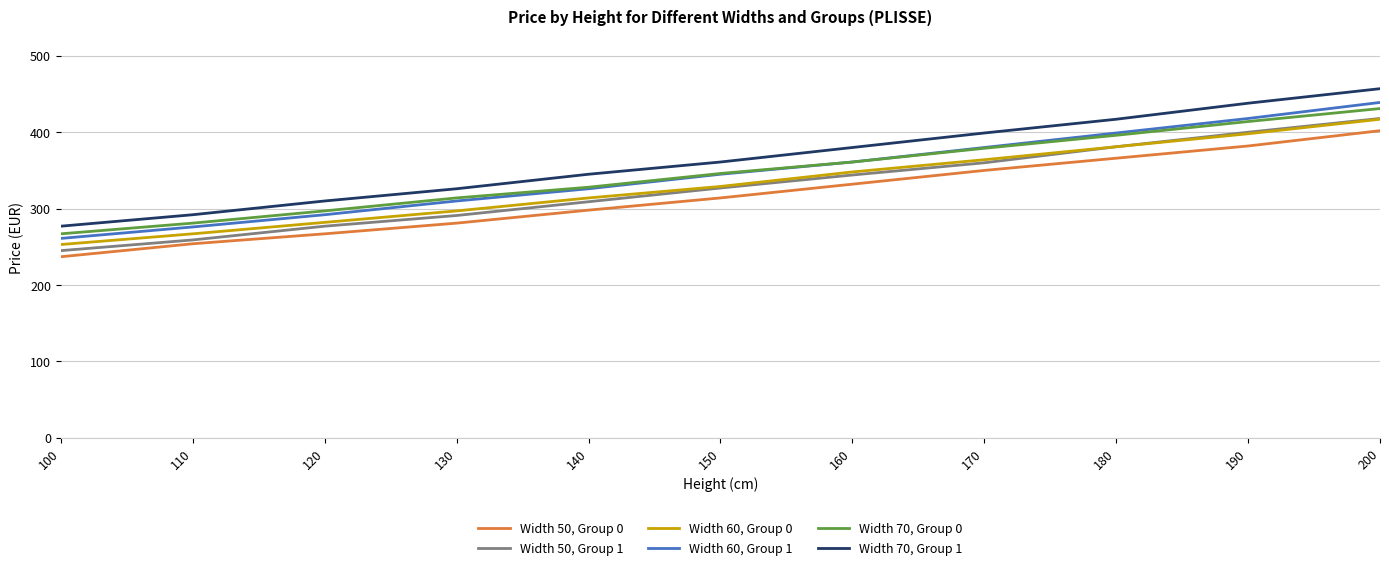

What is the sum of all Width 50, Group 1 values?

3611